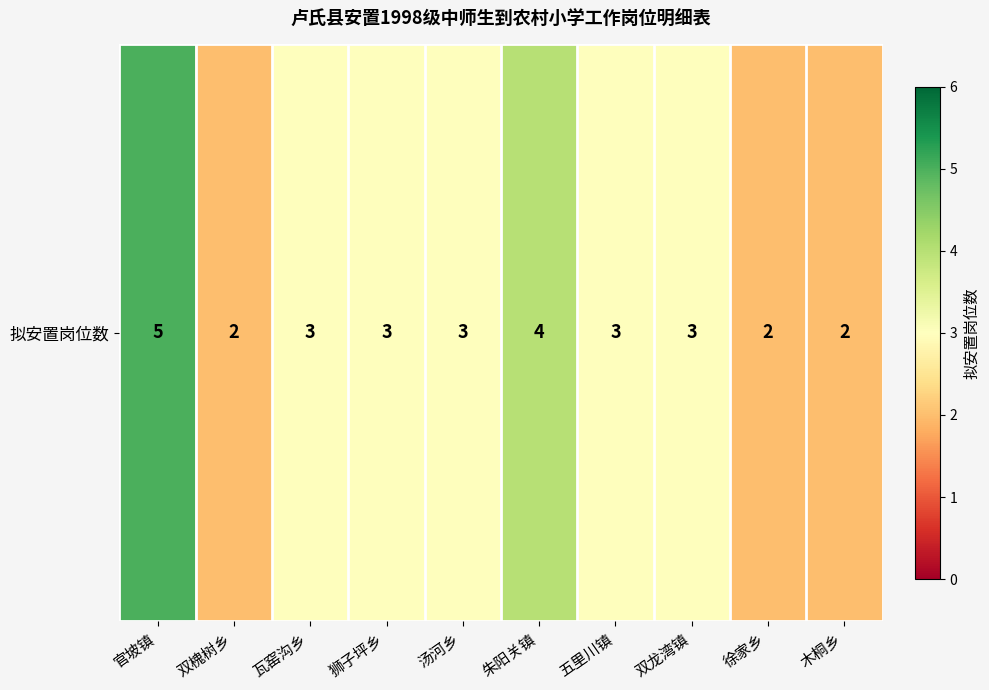

Reading left to right, extract all data points from this chart.

5	2	3	3	3	4	3	3	2	2